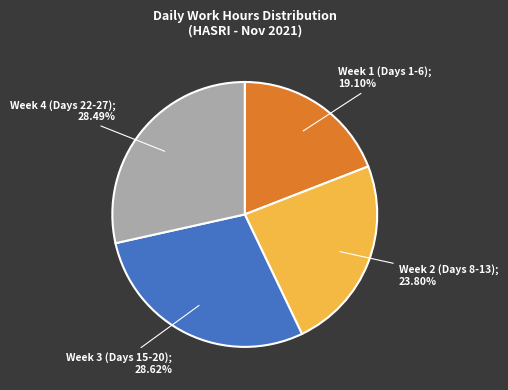

Does any single category account for the majority?

No